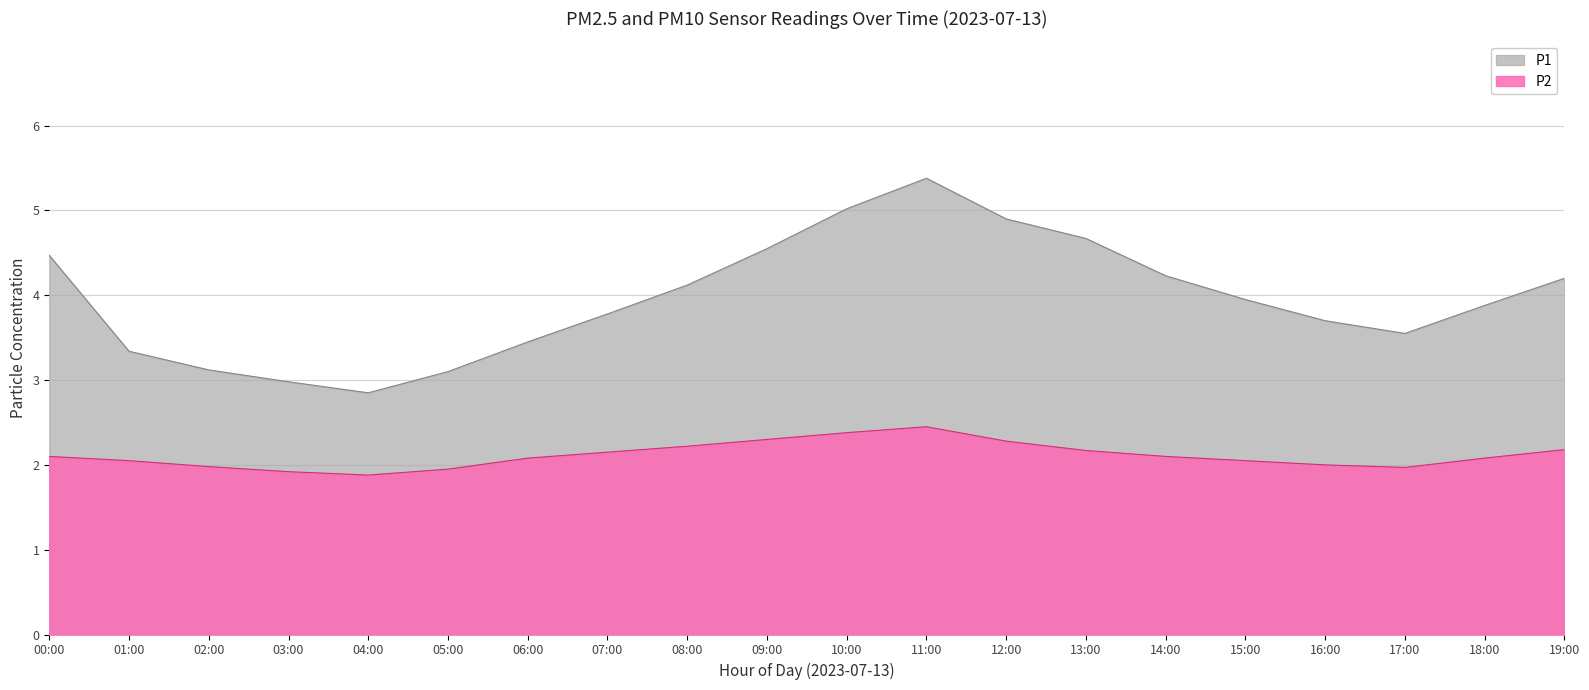

Reading left to right, transcribe all the data shown in this chart.

P1: 00:00=4.5	01:00=3.3	02:00=3.1	03:00=3.0	04:00=2.9	05:00=3.1	06:00=3.5	07:00=3.8	08:00=4.1	09:00=4.5	10:00=5.0	11:00=5.4	12:00=4.9	13:00=4.7	14:00=4.2	15:00=4.0	16:00=3.7	17:00=3.5	18:00=3.9	19:00=4.2
P2: 00:00=2.1	01:00=2.0	02:00=2.0	03:00=1.9	04:00=1.9	05:00=1.9	06:00=2.1	07:00=2.1	08:00=2.2	09:00=2.3	10:00=2.4	11:00=2.5	12:00=2.3	13:00=2.2	14:00=2.1	15:00=2.0	16:00=2.0	17:00=2.0	18:00=2.1	19:00=2.2